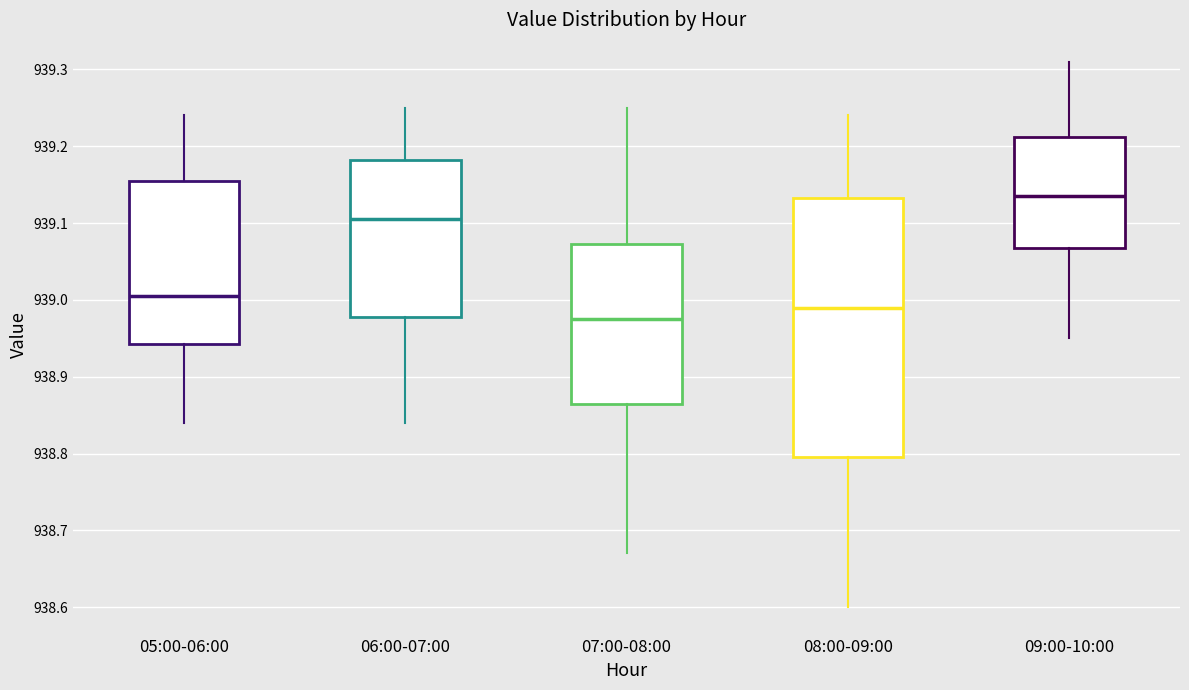

Which box has the highest median line?

09:00-10:00